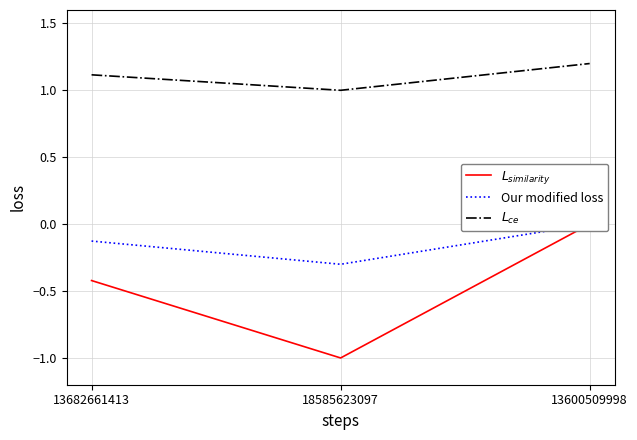

At which label does Our modified loss reach its peak?

13600509998